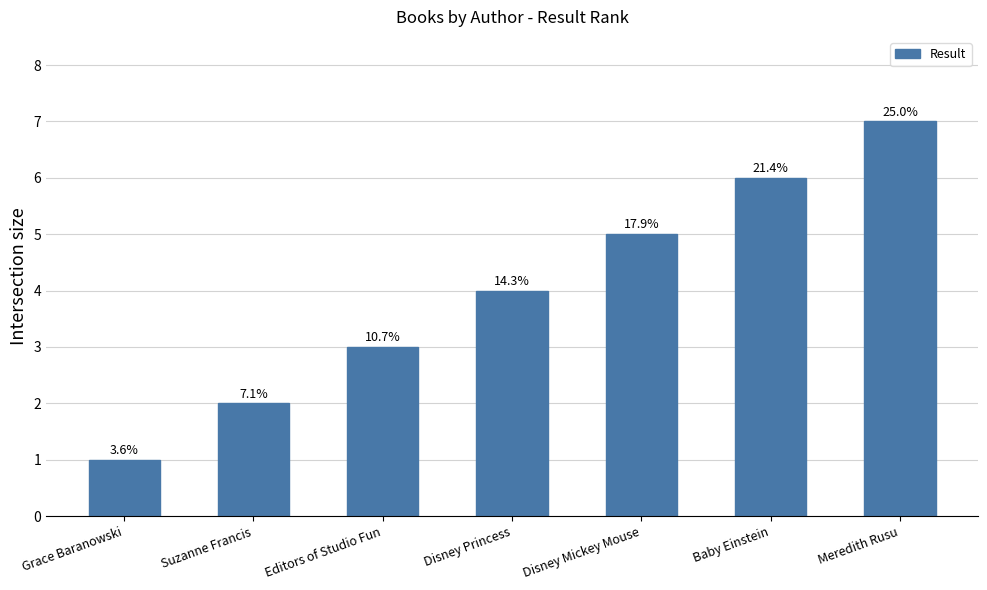

Are the bars horizontal?

No